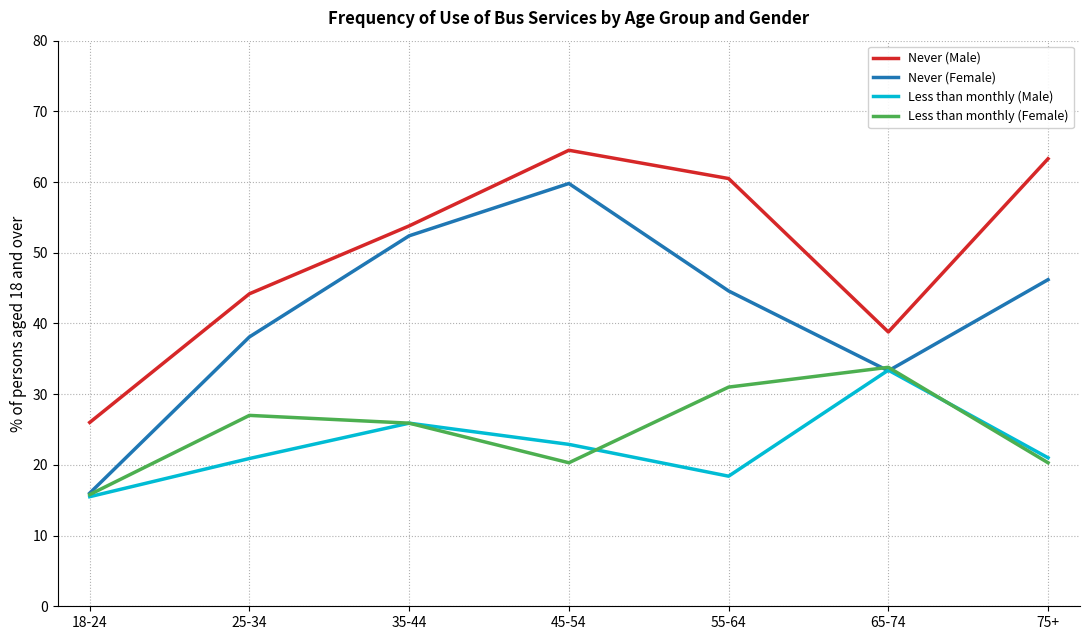

At which category does Less than monthly (Male) reach its first local valley?

55-64